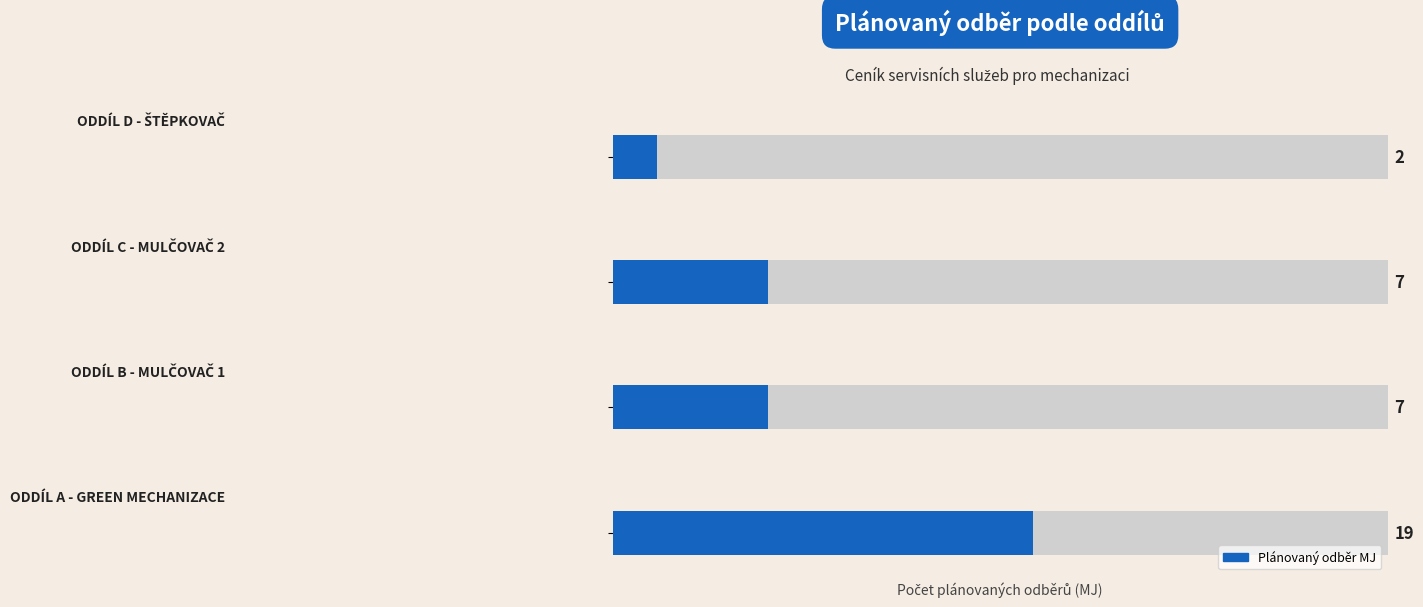

What is the value of the 2nd bar from the left?

7